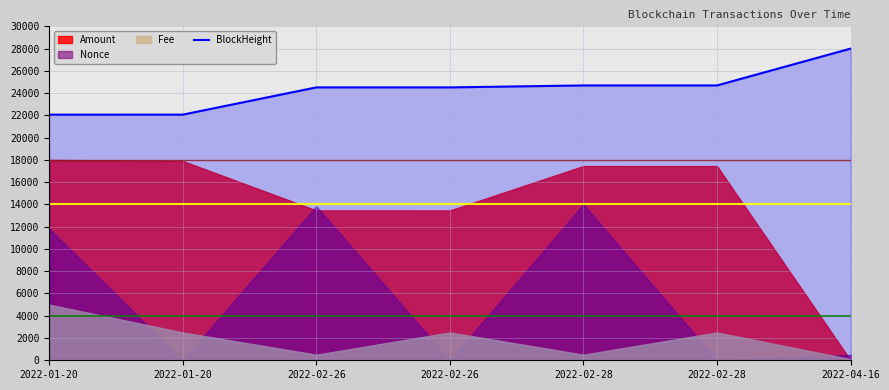

Rank the categories by value from highest to lowest.

2022-04-16, 2022-02-28, 2022-02-28, 2022-02-26, 2022-02-26, 2022-01-20, 2022-01-20